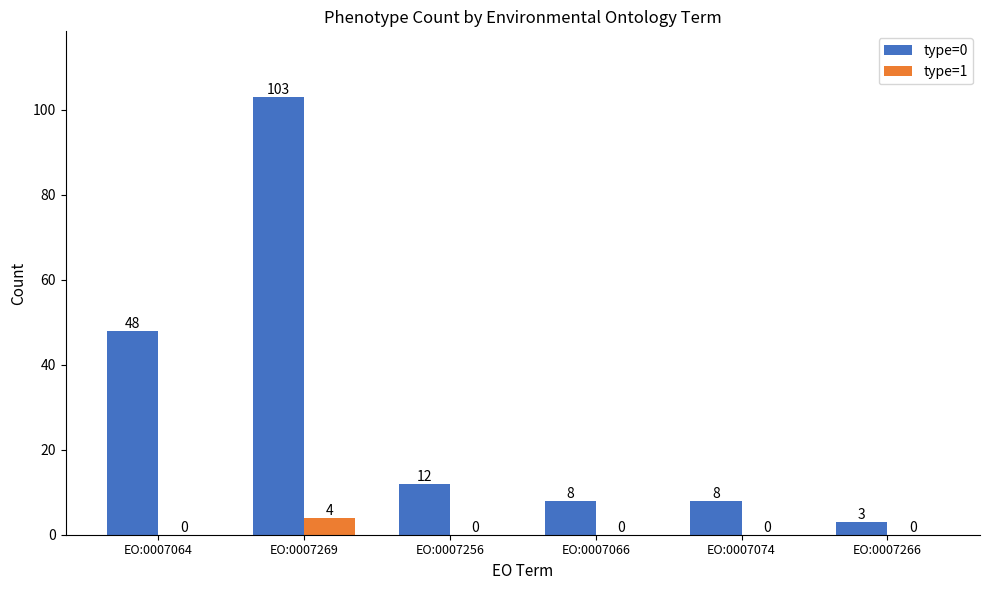

Which category has the highest value in the type=1 series?

EO:0007269